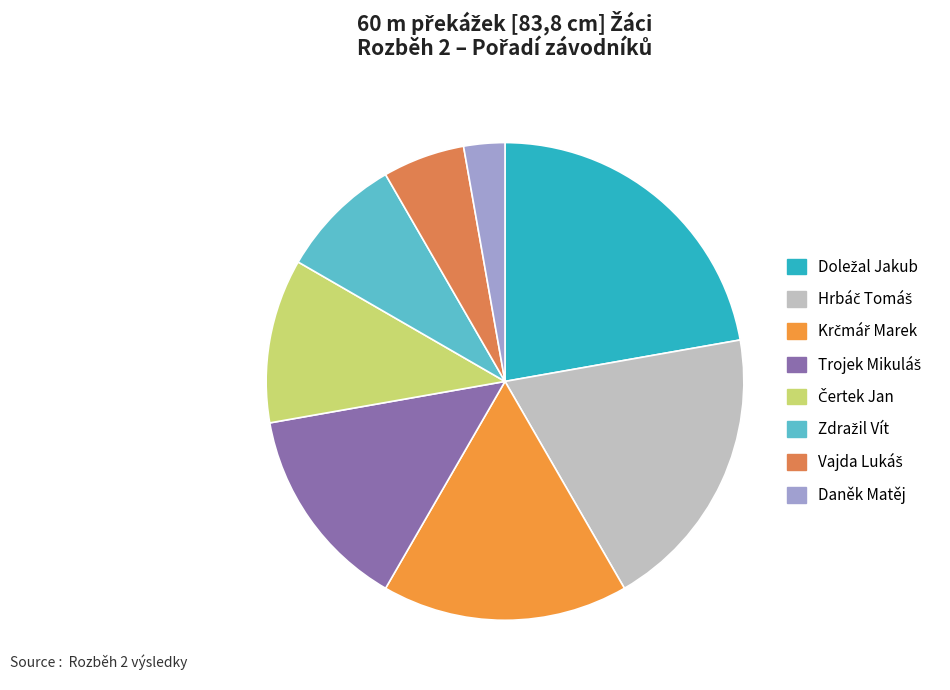

To the nearest percent, what is the combined percentage of Daněk Matěj and Doležal Jakub?

25%